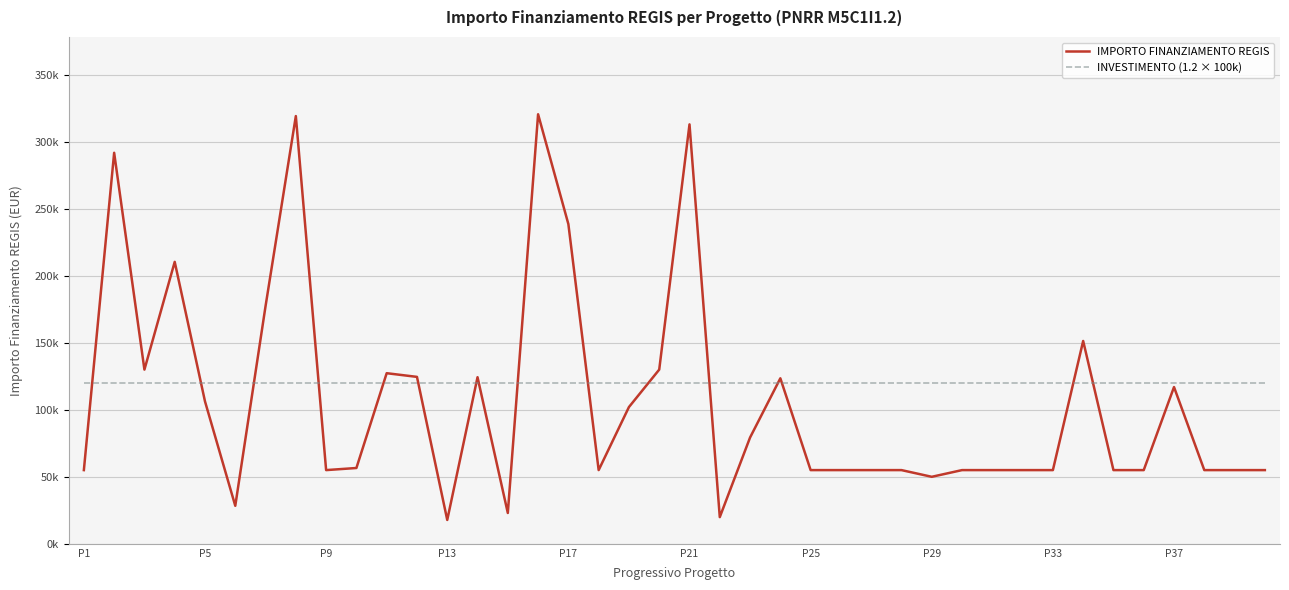

In IMPORTO FINANZIAMENTO REGIS, how many points are higher than both neighbors (excluding endpoints)?

10